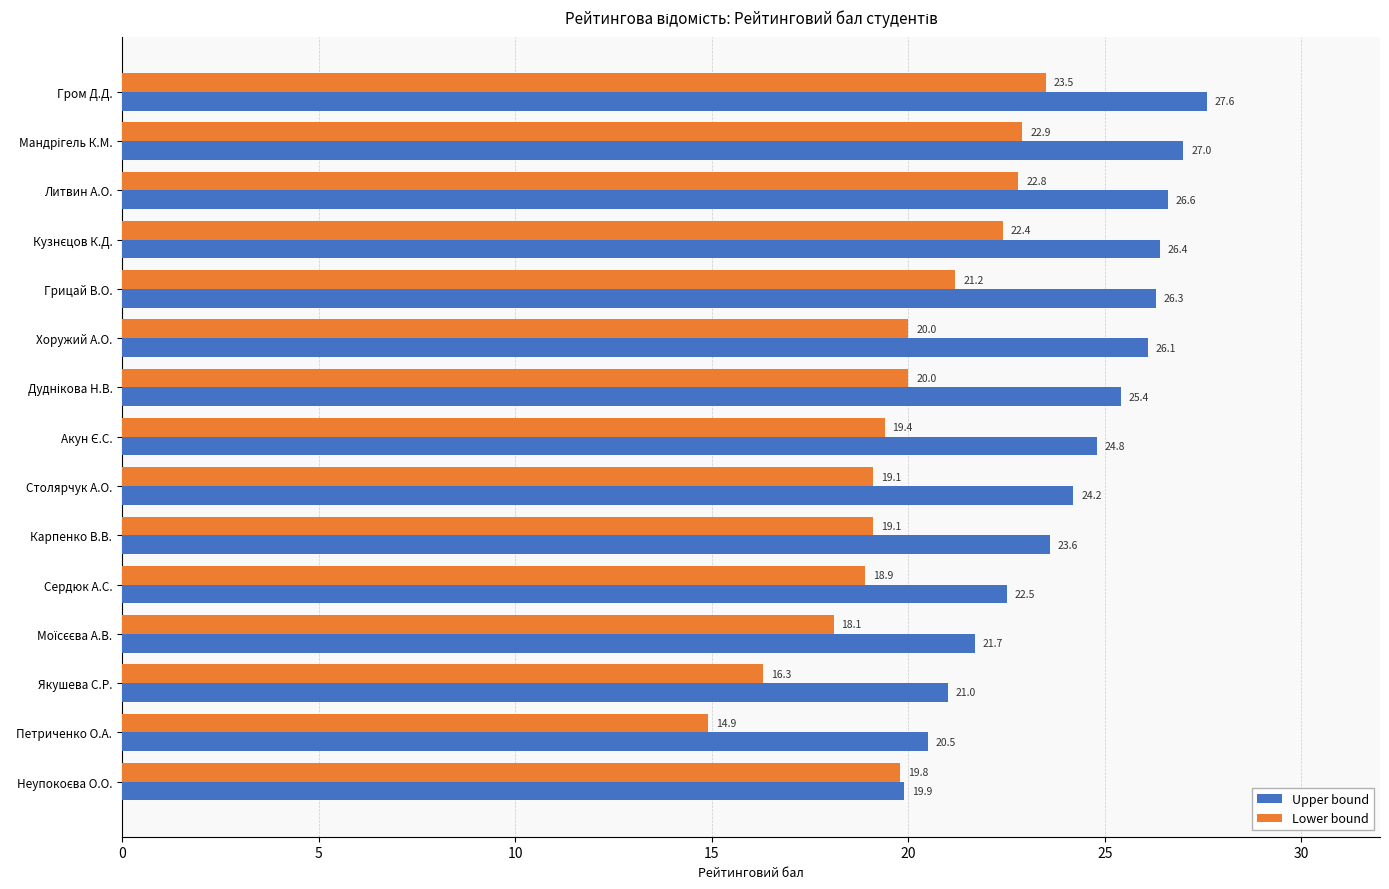

What is the sum of all Upper bound values?

363.6